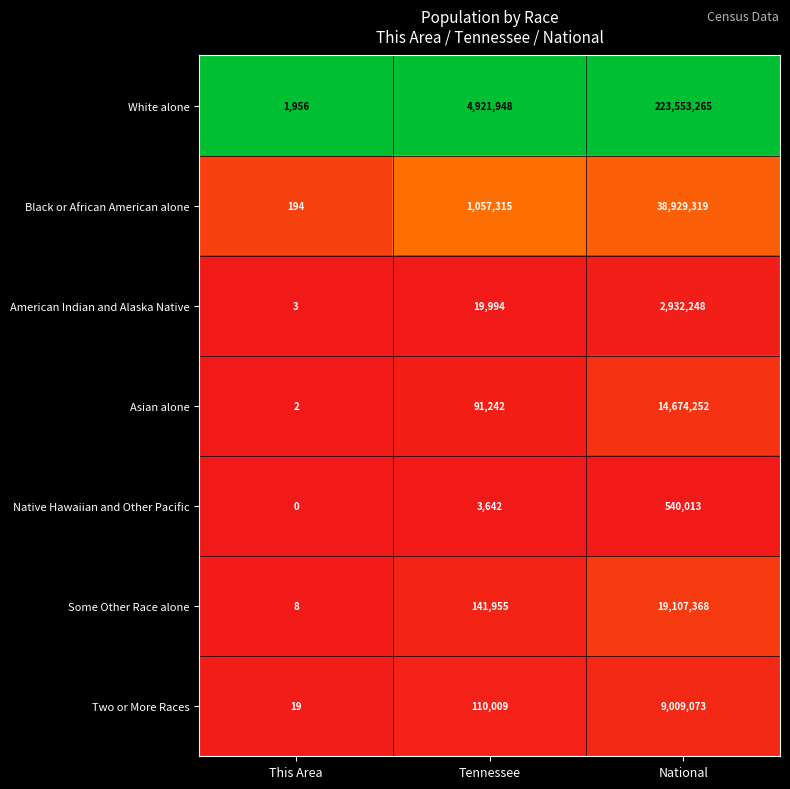

What is the difference between the highest and lowest values at National?

223013252